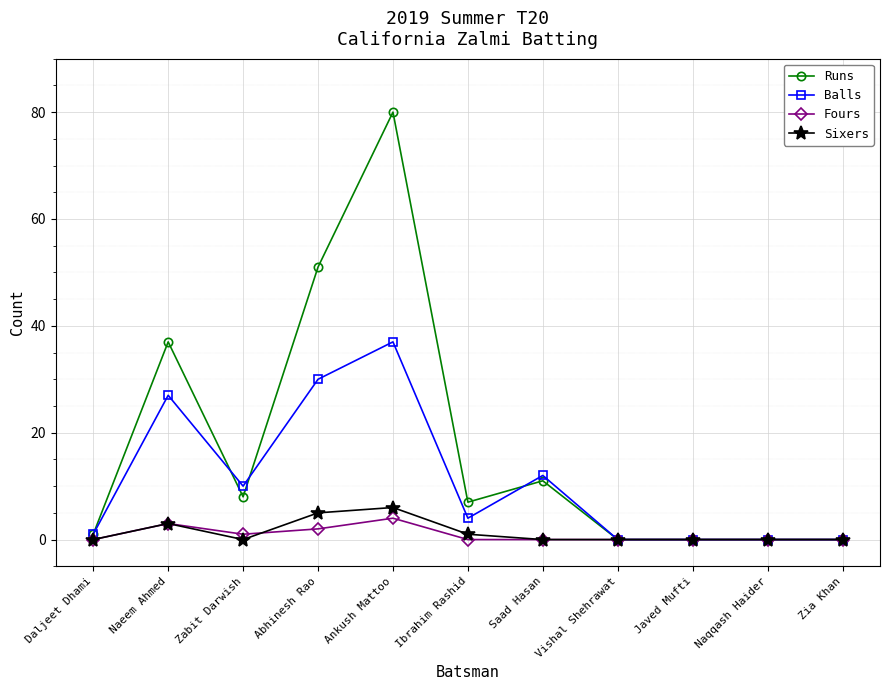

Reading left to right, transcribe all the data shown in this chart.

Runs: Daljeet Dhami=1	Naeem Ahmed=37	Zabit Darwish=8	Abhinesh Rao=51	Ankush Mattoo=80	Ibrahim Rashid=7	Saad Hasan=11	Vishal Shehrawat=0	Javed Mufti=0	Naqqash Haider=0	Zia Khan=0
Balls: Daljeet Dhami=1	Naeem Ahmed=27	Zabit Darwish=10	Abhinesh Rao=30	Ankush Mattoo=37	Ibrahim Rashid=4	Saad Hasan=12	Vishal Shehrawat=0	Javed Mufti=0	Naqqash Haider=0	Zia Khan=0
Fours: Daljeet Dhami=0	Naeem Ahmed=3	Zabit Darwish=1	Abhinesh Rao=2	Ankush Mattoo=4	Ibrahim Rashid=0	Saad Hasan=0	Vishal Shehrawat=0	Javed Mufti=0	Naqqash Haider=0	Zia Khan=0
Sixers: Daljeet Dhami=0	Naeem Ahmed=3	Zabit Darwish=0	Abhinesh Rao=5	Ankush Mattoo=6	Ibrahim Rashid=1	Saad Hasan=0	Vishal Shehrawat=0	Javed Mufti=0	Naqqash Haider=0	Zia Khan=0